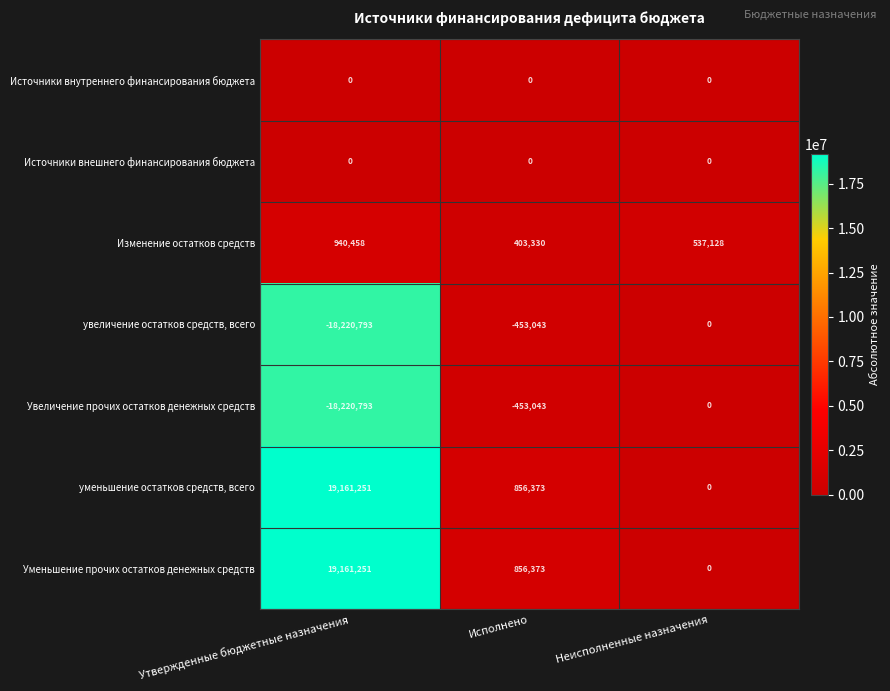

Where is Изменение остатков средств nearest to the value 671894?

Неисполненные назначения